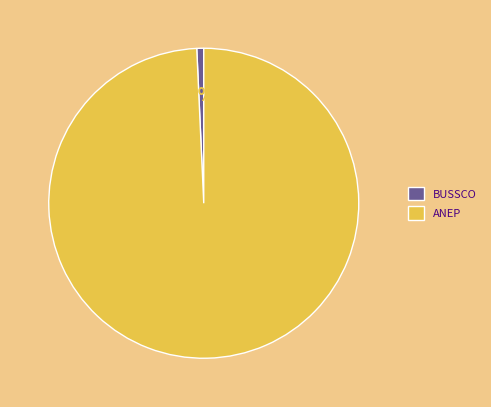

Do ANEP and BUSSCO together represent more than half of the pie?

Yes